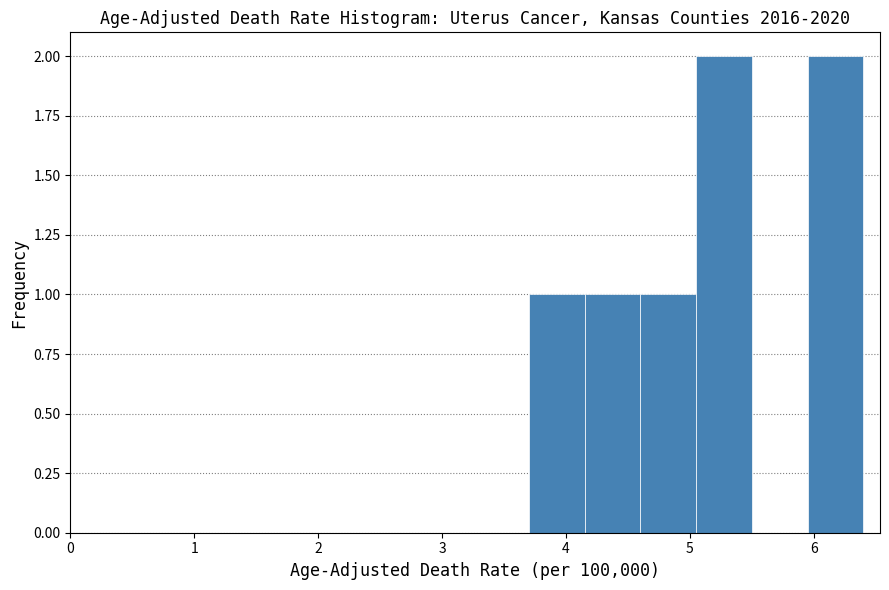

Reading left to right, transcribe this chart: for each bar, give the range it covers on the x-axis and its height. Neither the bar edges nor the heights are printed on the chart, so give them approximately, as read against the axes.

3.70 to 4.15: 1
4.15 to 4.60: 1
4.60 to 5.05: 1
5.05 to 5.50: 2
5.50 to 5.95: 0
5.95 to 6.40: 2